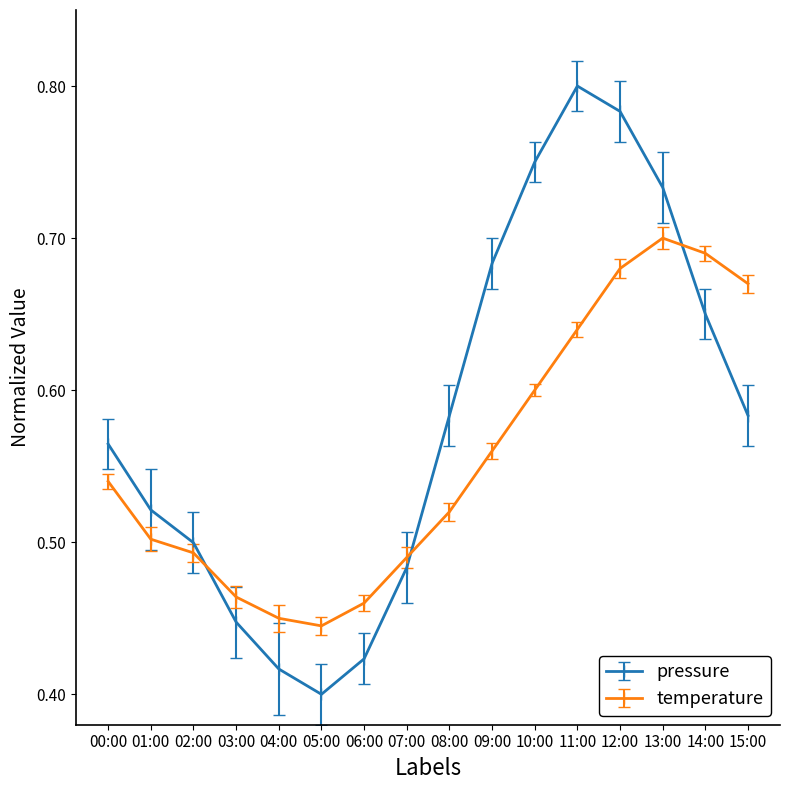

Between which two adjacent categories do temperature and pressure first intersect?

02:00 and 03:00